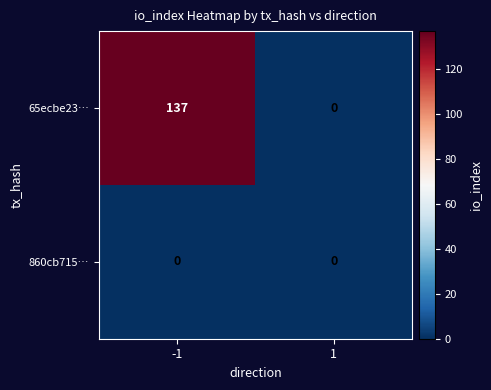

Which series has the widest spread of values?

65ecbe23…